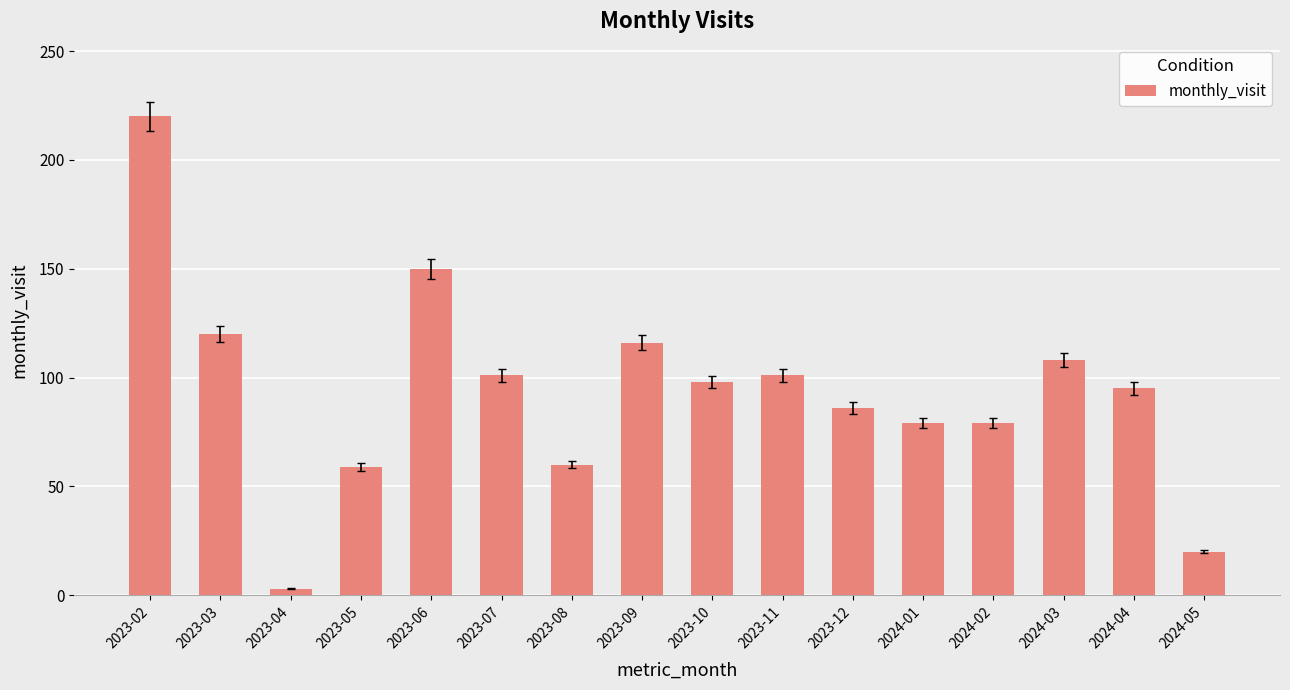

What is the change in value from 2023-05 to 2024-04?

+36